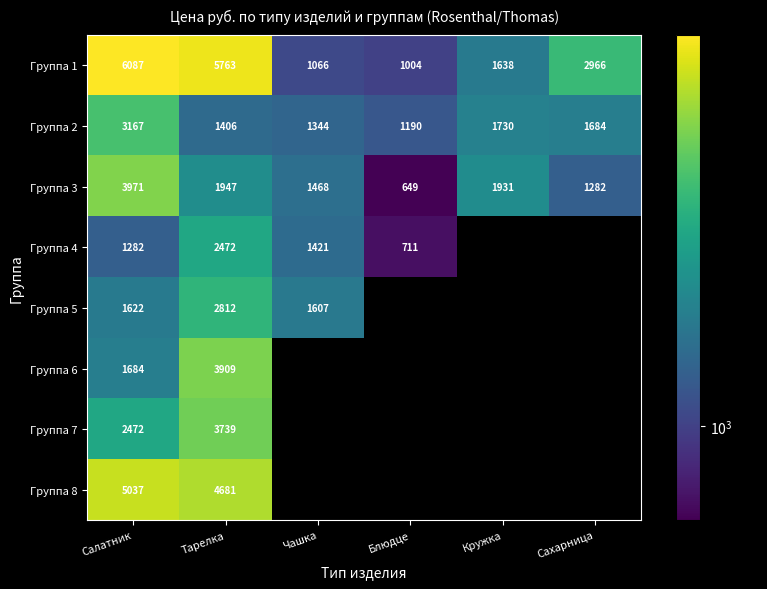

The Группа 1 series shows 1433.6 at Блюдце. True or false?

False